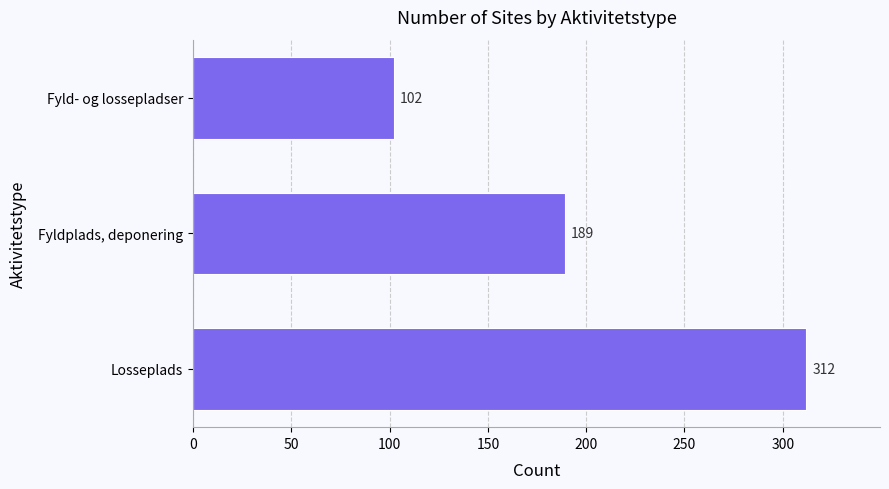

Which category has the lowest value across all series?

Fyld- og lossepladser